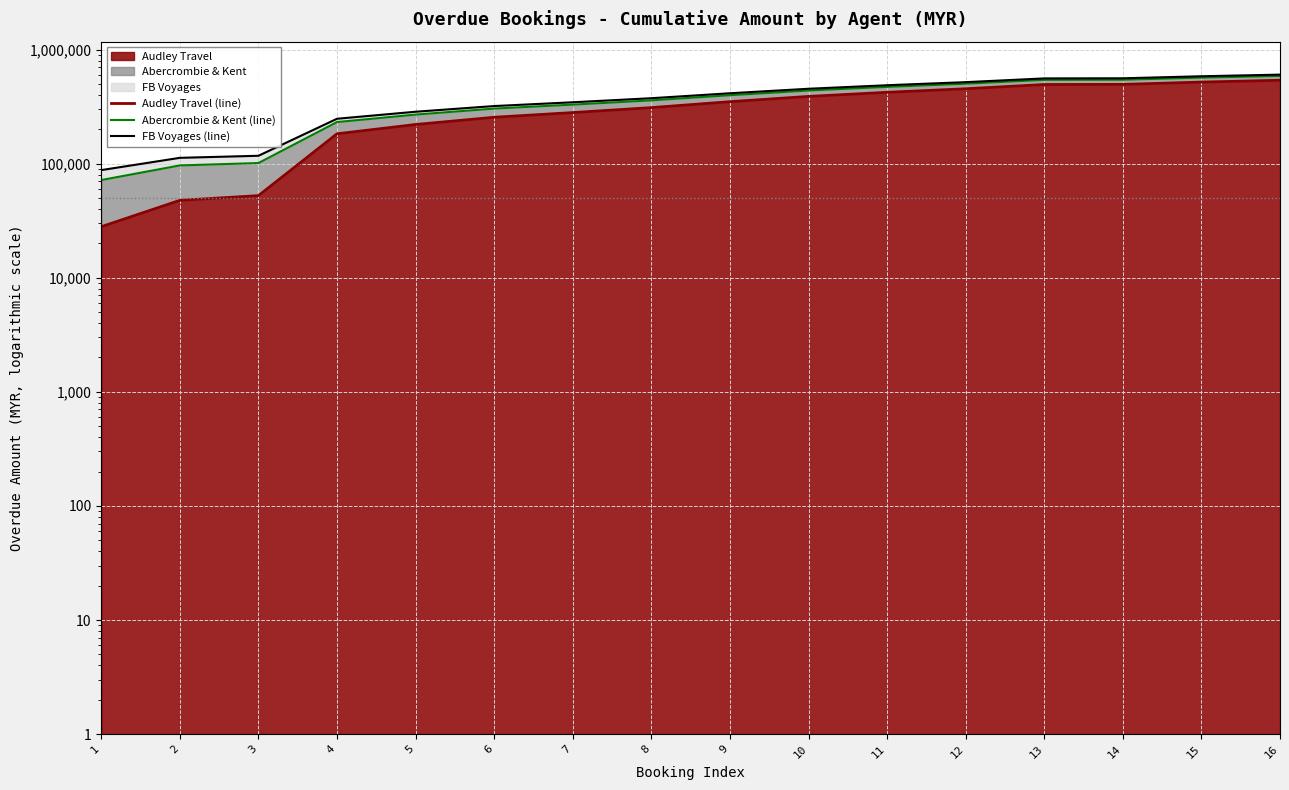

Between 1 and 10, which series saw the biggest shift?

Abercrombie & Kent (line)